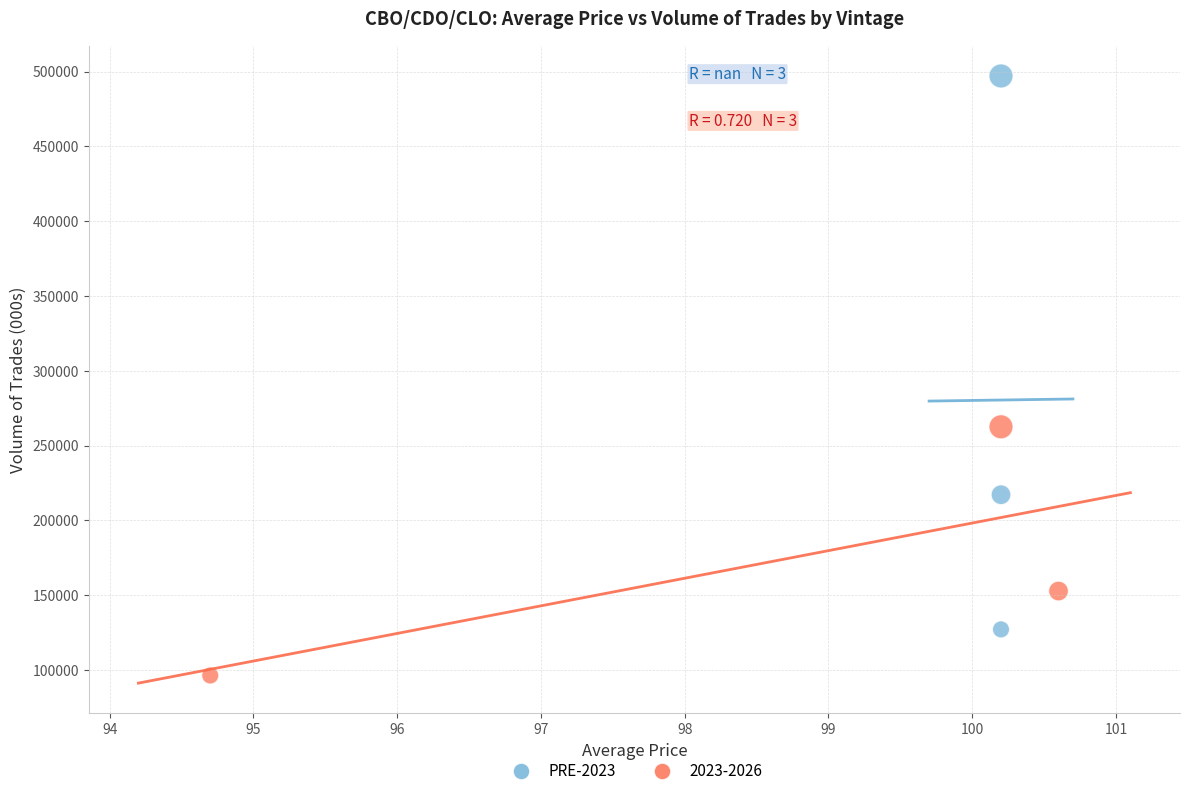

Which series reaches the minimum Y coordinate?

2023-2026